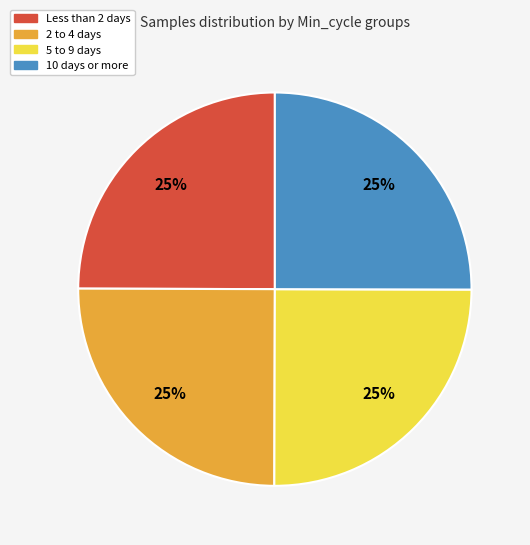

To the nearest percent, what is the average slice percentage?

25%